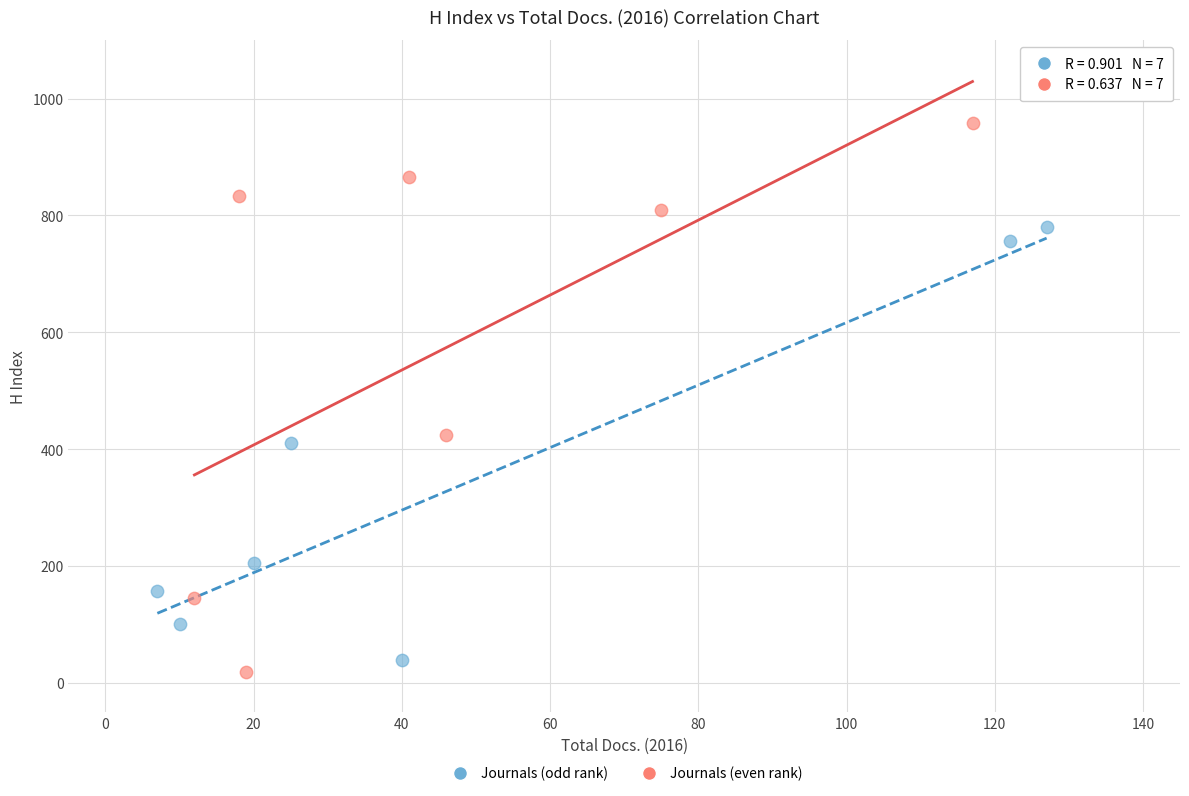

Which series reaches the maximum Y coordinate?

Journals (even rank)